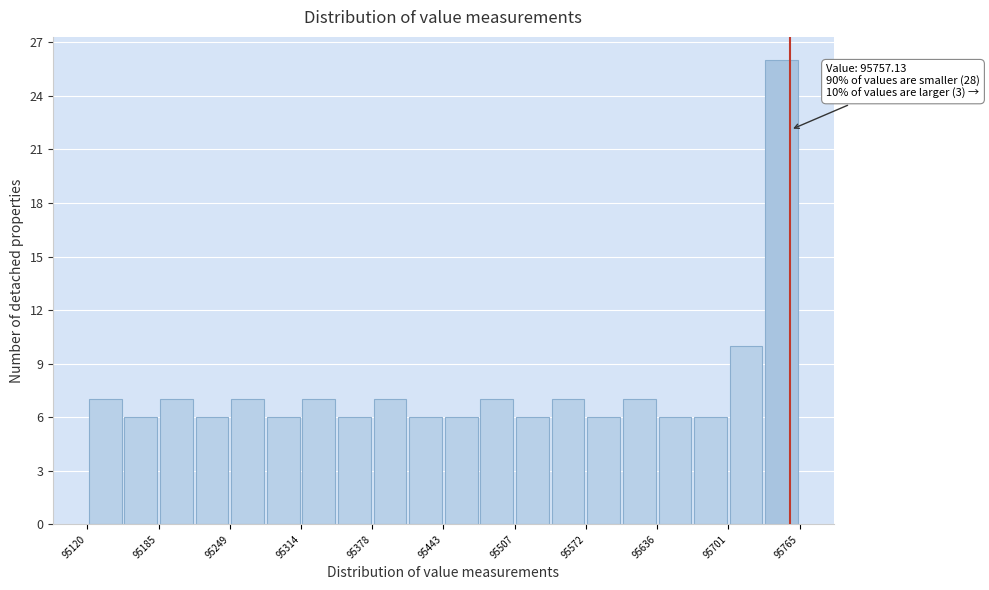

Around what value on the x-axis is the tallest bar? Give the approximate position of its centre, as read against the axis.

95750